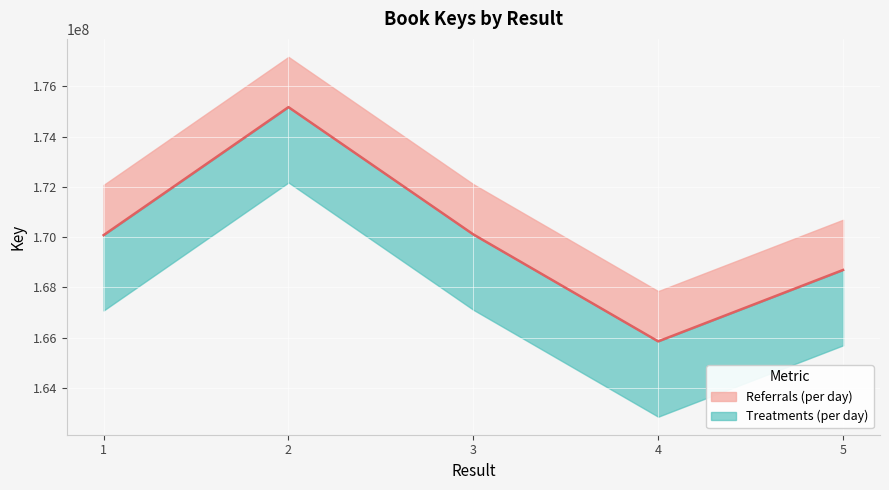

Rank the categories by value from highest to lowest.

2, 3, 1, 5, 4